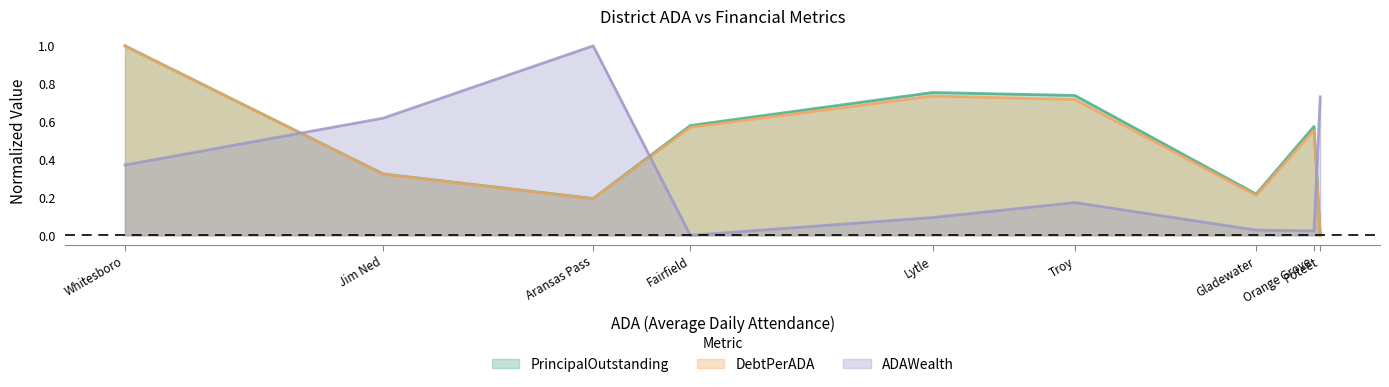

The PrincipalOutstanding series shows 1.0 at Whitesboro. True or false?

True